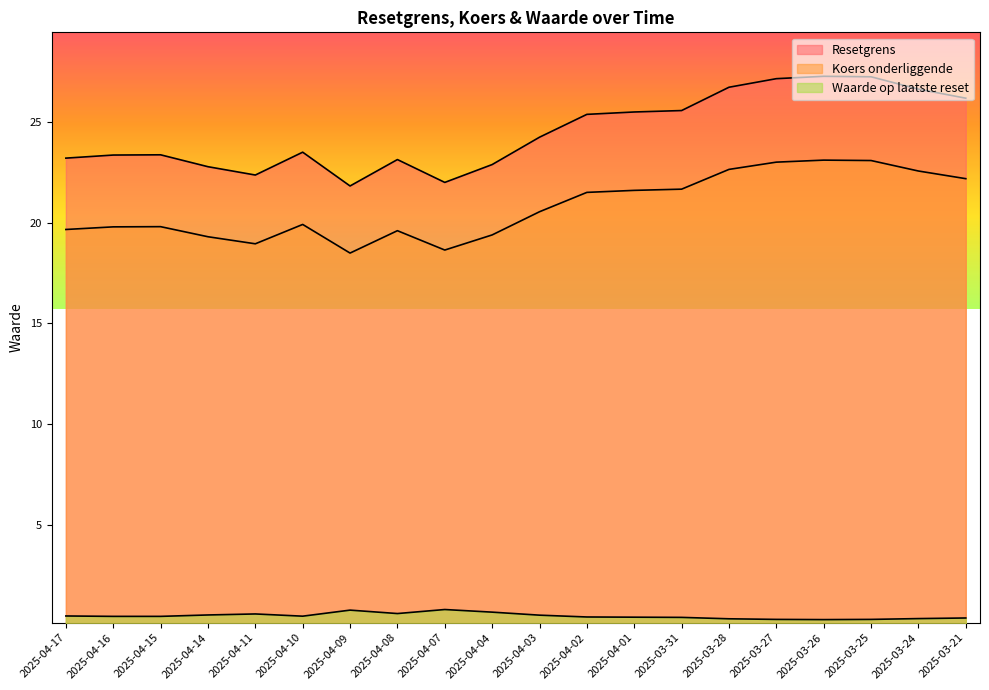

What position from the left is 2025-04-03?

11